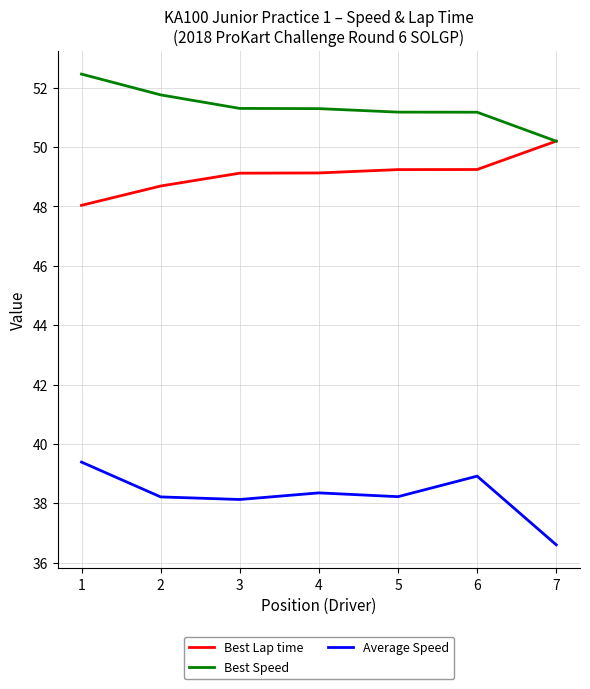

Reading left to right, what are all the values shown in this chart?

Best Lap time: 1=48.0	2=48.7	3=49.1	4=49.1	5=49.2	6=49.2	7=50.2
Best Speed: 1=52.5	2=51.8	3=51.3	4=51.3	5=51.2	6=51.2	7=50.2
Average Speed: 1=39.4	2=38.2	3=38.1	4=38.4	5=38.2	6=38.9	7=36.6